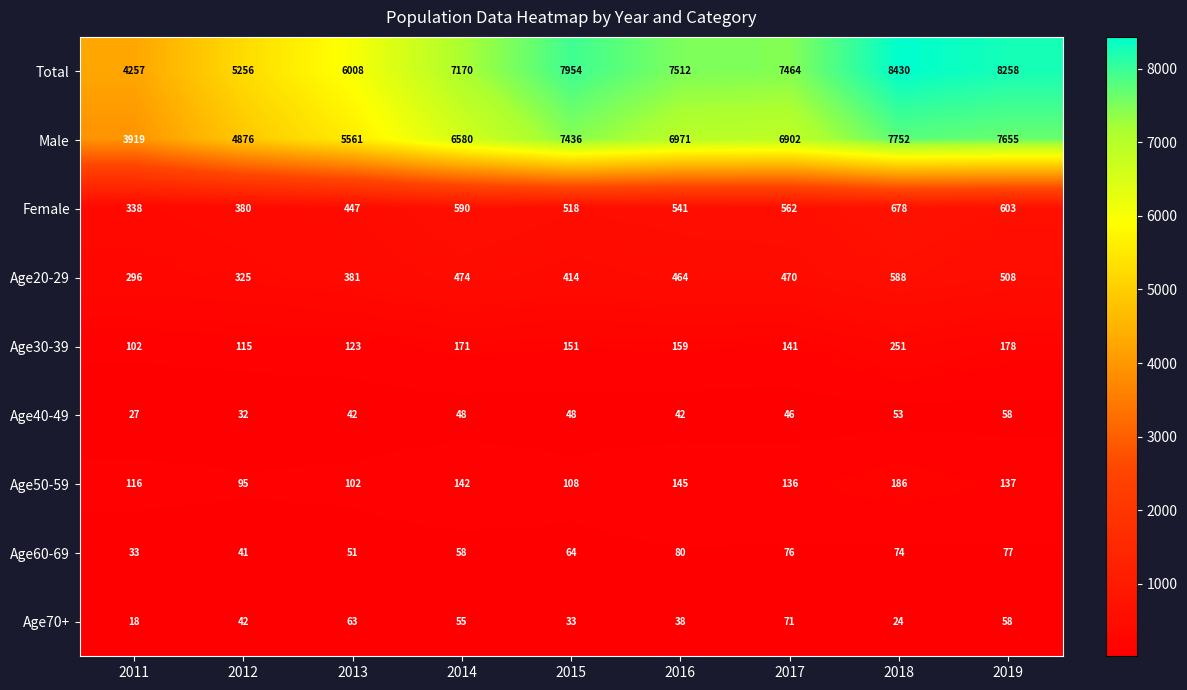

Rank the series by their maximum value, from lowest to highest.

Age40-49, Age70+, Age60-69, Age50-59, Age30-39, Age20-29, Female, Male, Total